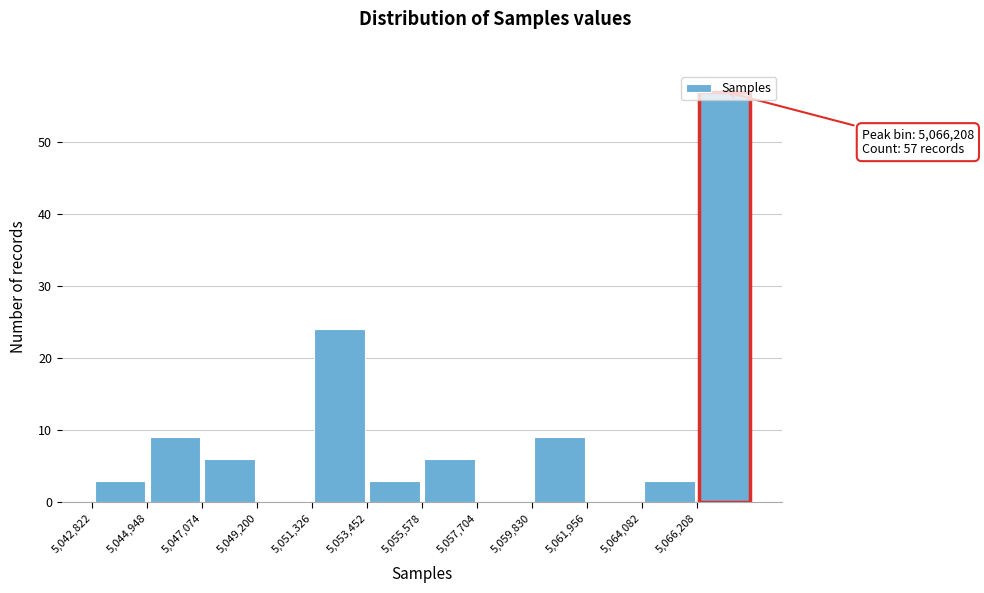

Which range on the x-axis has the tallest bar?

5066000 to 5068500